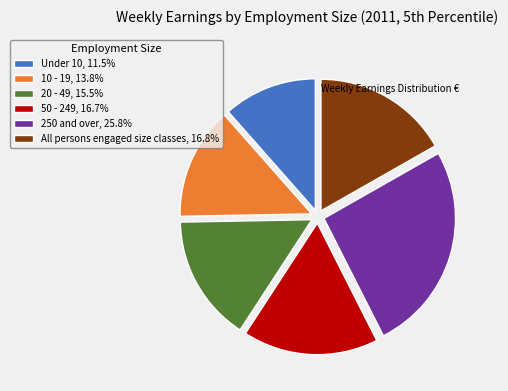

Combined, do 10 - 19, 13.8% and All persons engaged size classes, 16.8% account for over 50%?

No